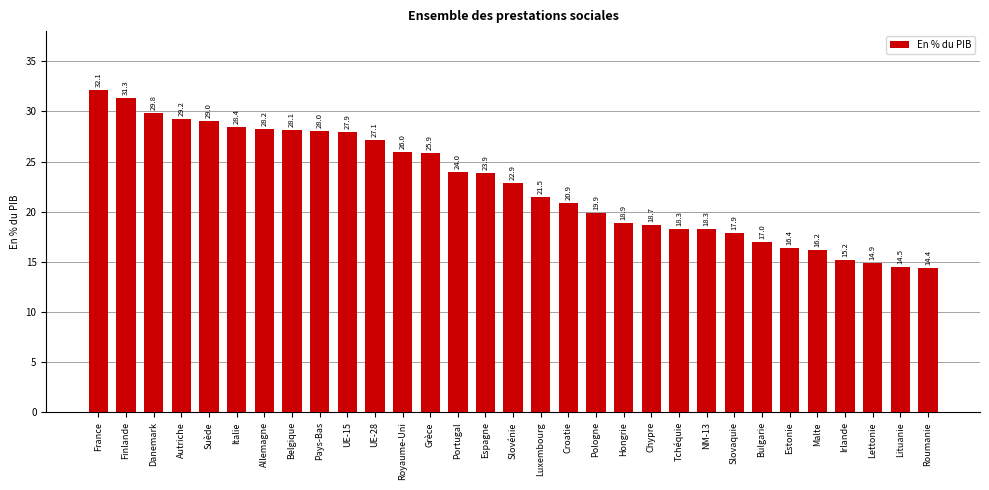

Reading left to right, list all the values displayed in this chart.

32.1	31.3	29.8	29.2	29.0	28.4	28.2	28.1	28.0	27.9	27.1	26.0	25.9	24.0	23.9	22.9	21.5	20.9	19.9	18.9	18.7	18.3	18.3	17.9	17.0	16.4	16.2	15.2	14.9	14.5	14.4